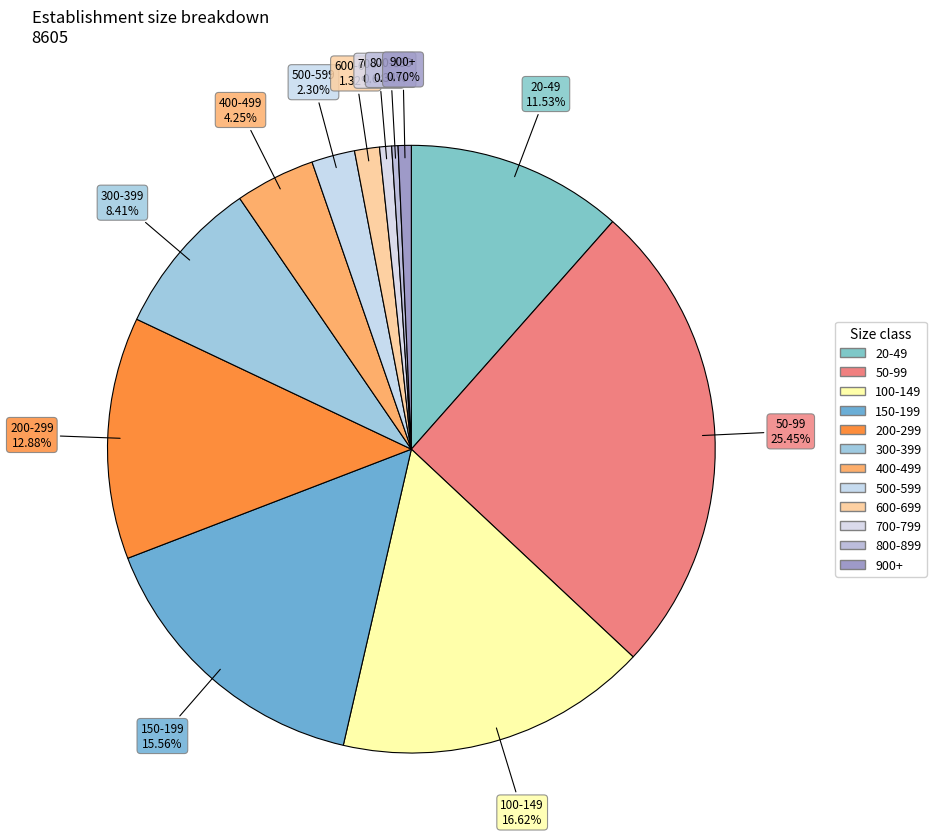

Which category has the biggest portion of the pie?

50-99